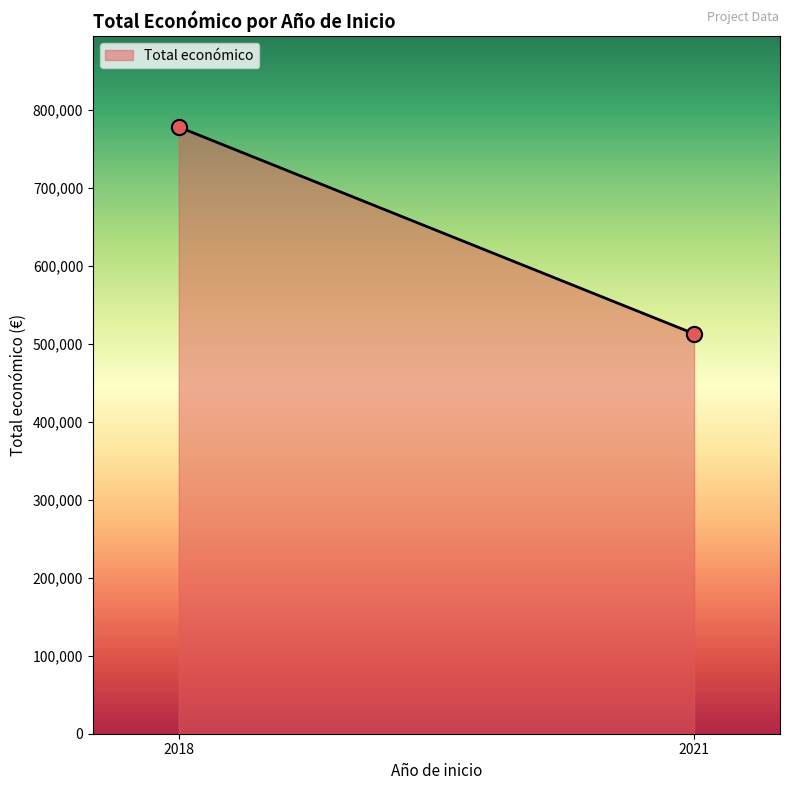

What is the difference between the maximum and minimum values?

265317.0